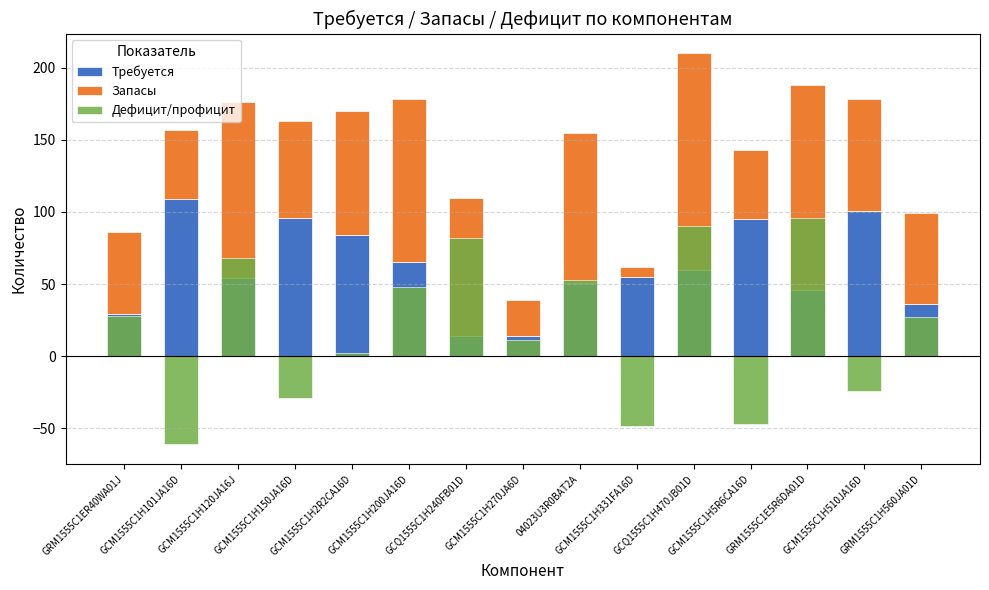

What is the total value across all series at GCQ1555C1H240FB01D?

192